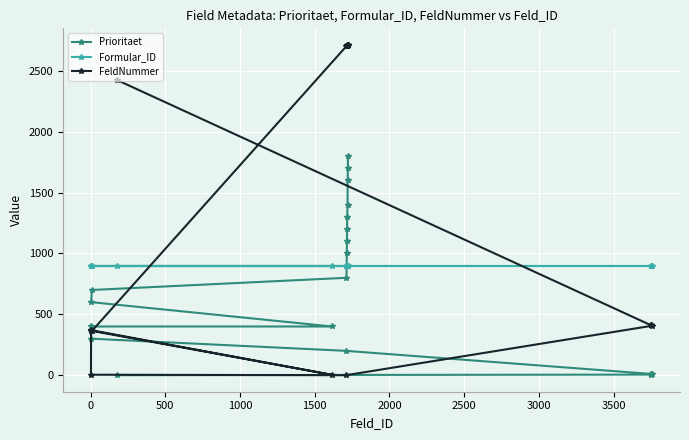

Rank the series by their maximum value, from highest to lowest.

FeldNummer, Prioritaet, Formular_ID